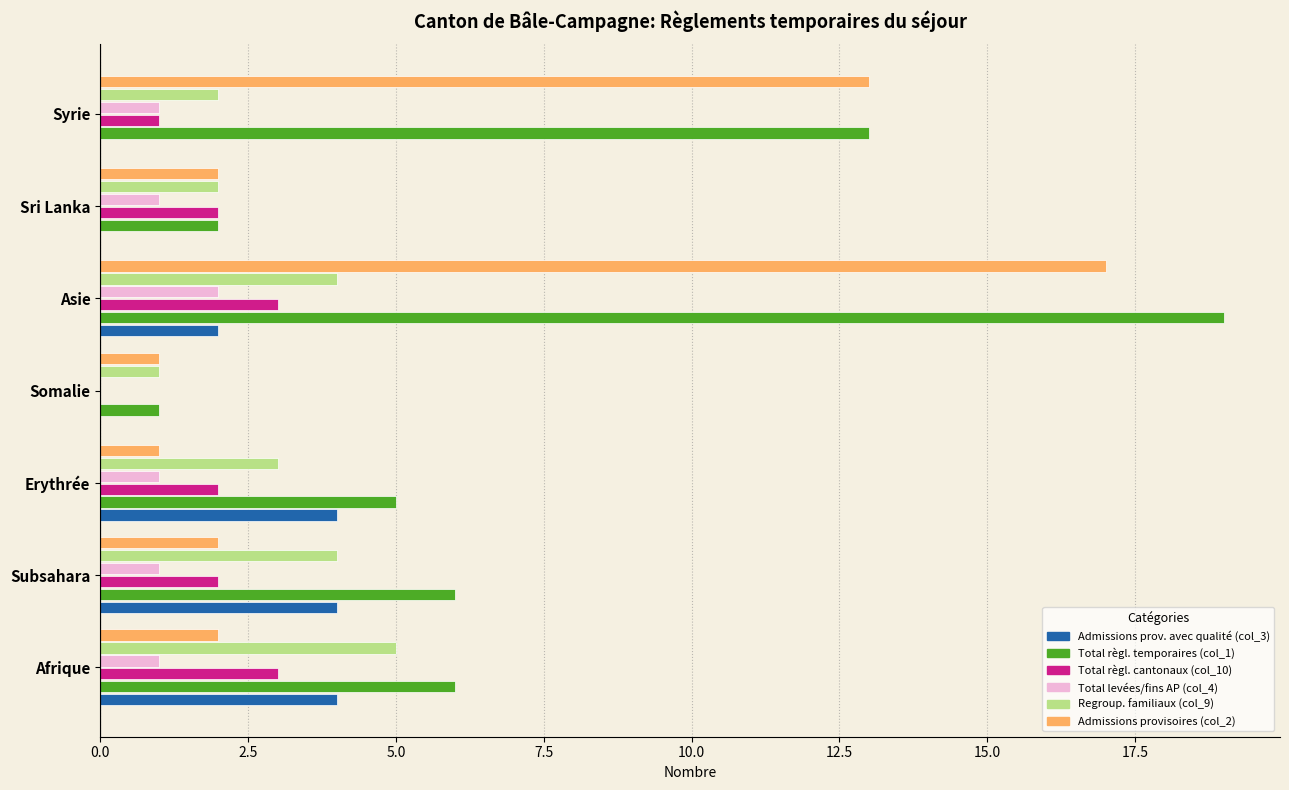

How many data points does each series have?

7